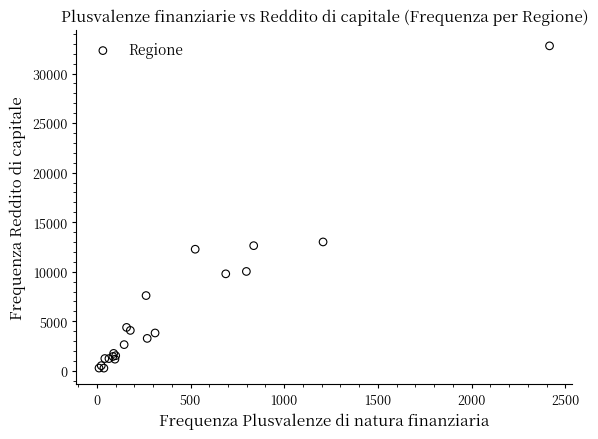

What Y value in the scatter plot is closest to 16533?

13006